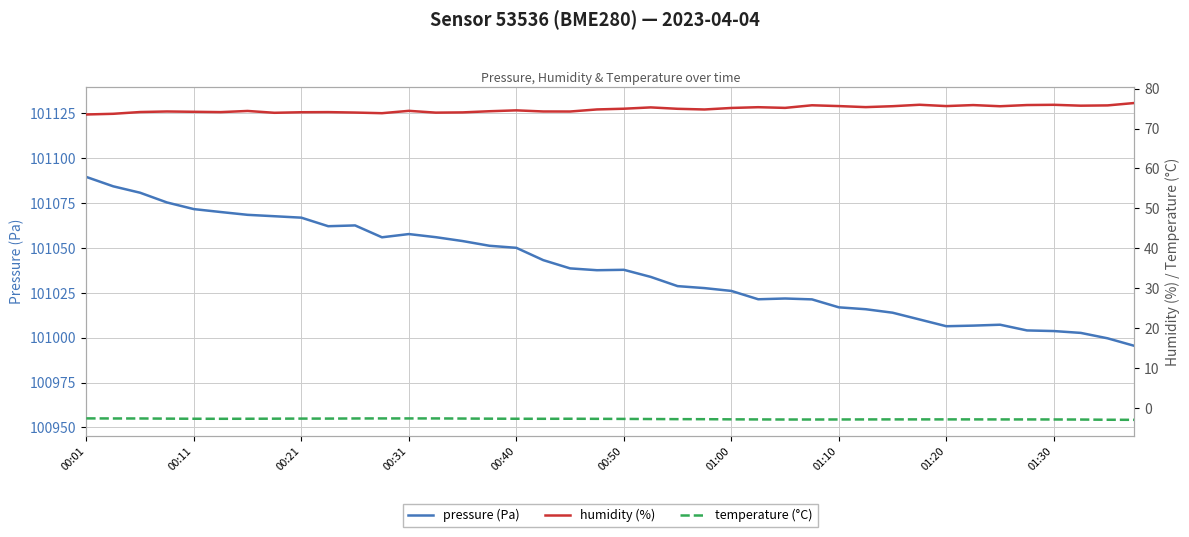

What is the sum of all humidity (%) values?

2993.3